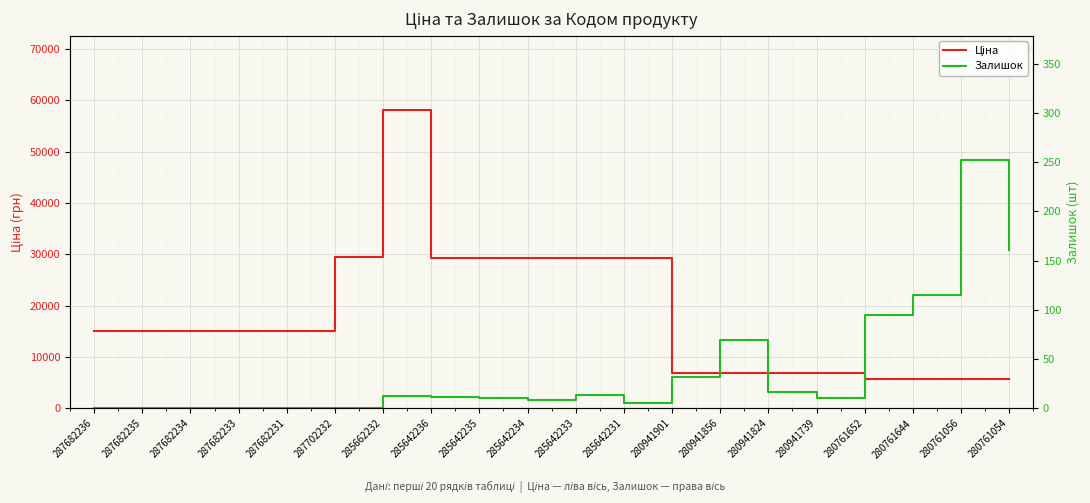

How many positive values does the Залишок series have?

14